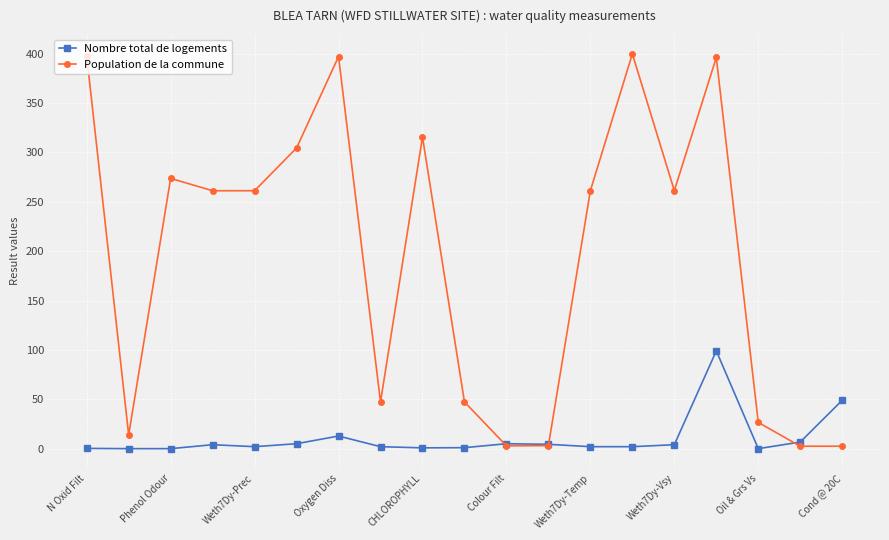

True or false: Nombre total de logements has more than 2 interior local peaks.

True